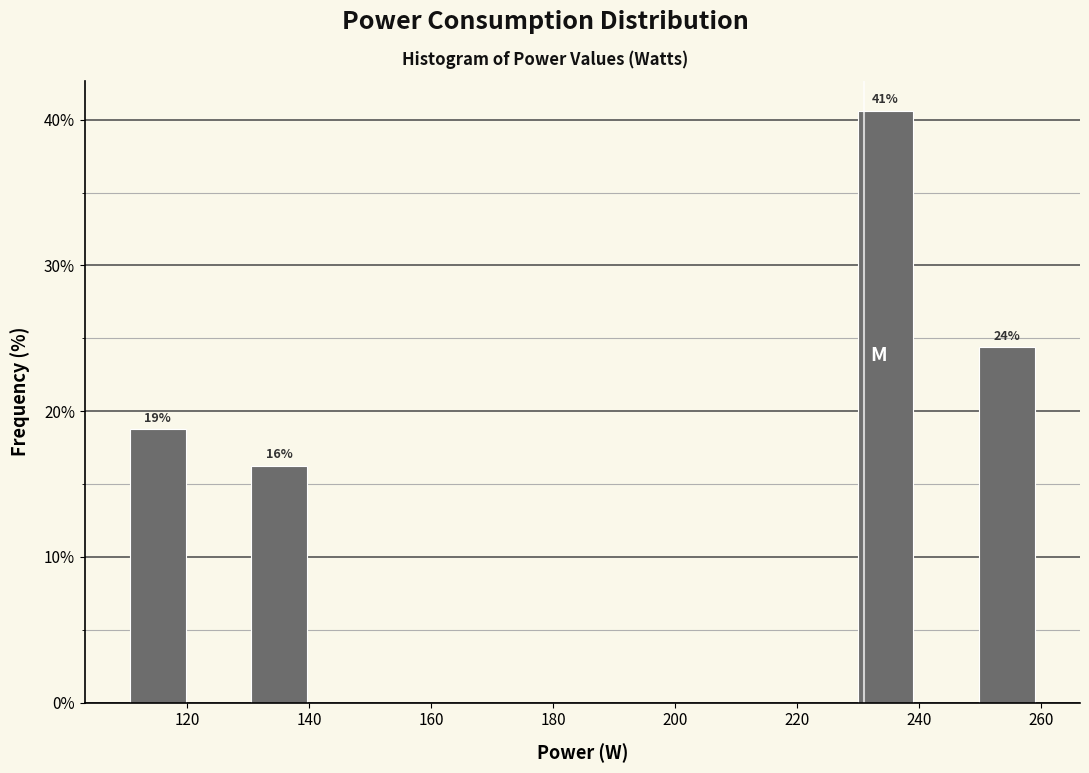

Which range on the x-axis has the tallest bar?

230 to 240